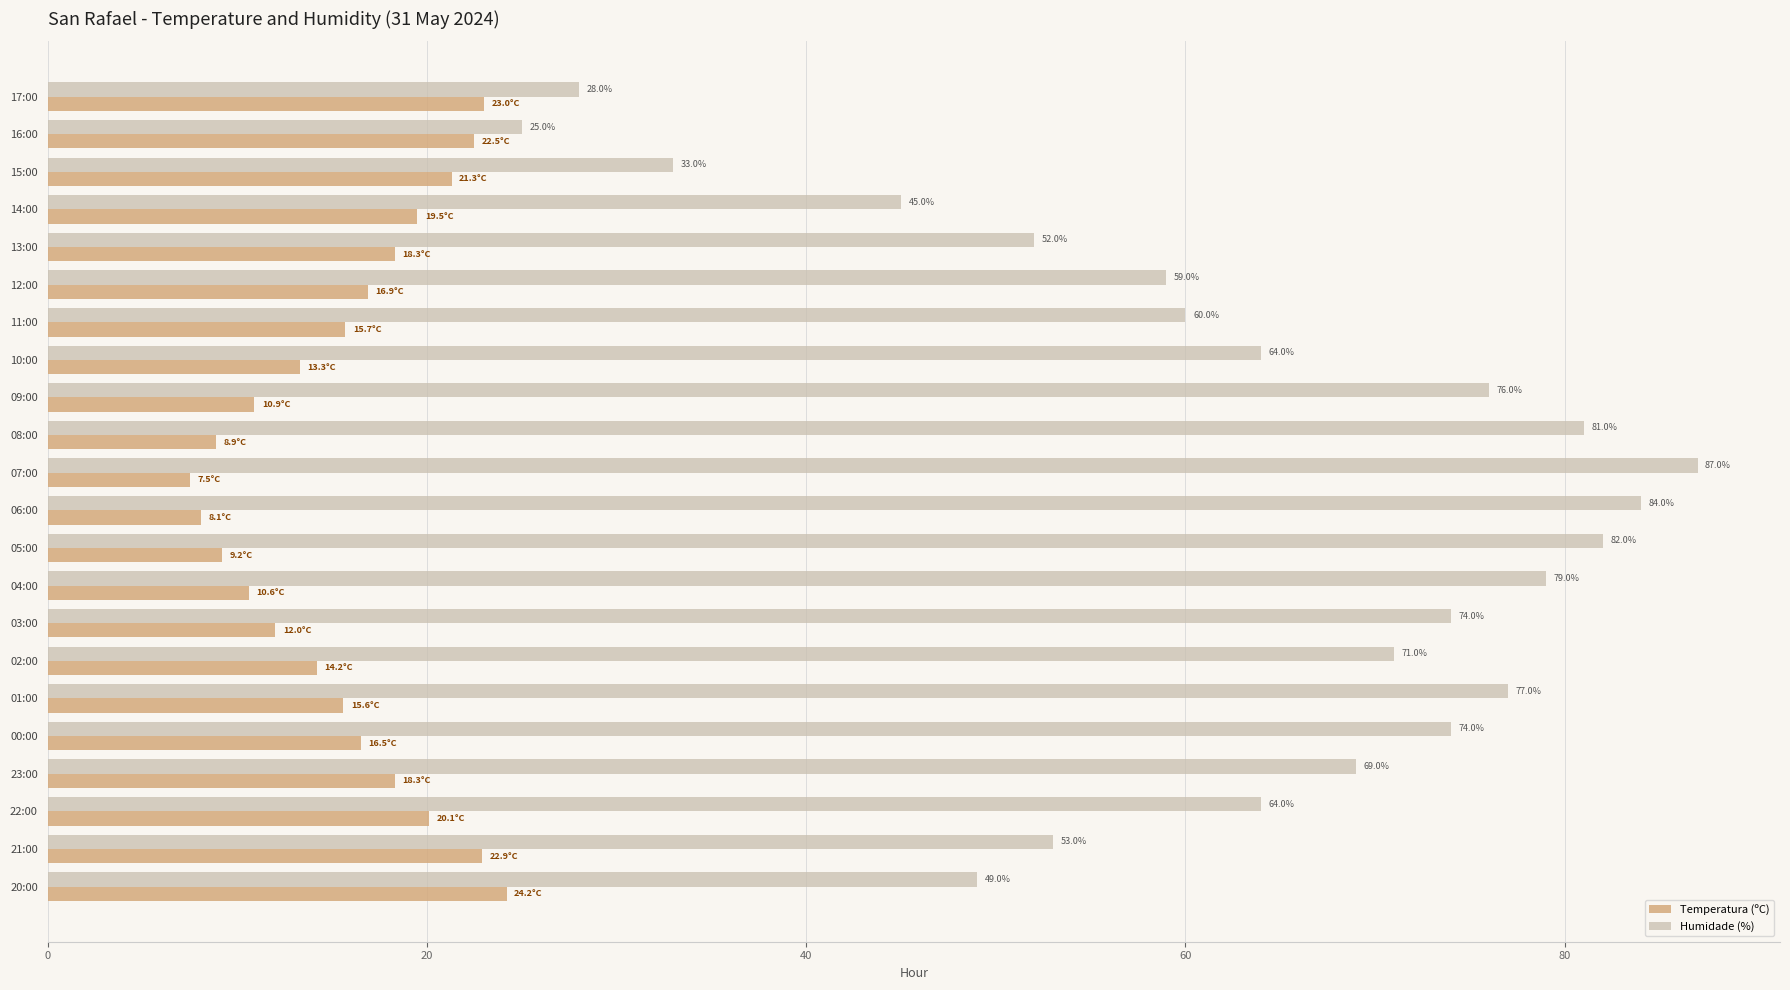

At which label is Temperatura (ºC) closest to 15?

01:00